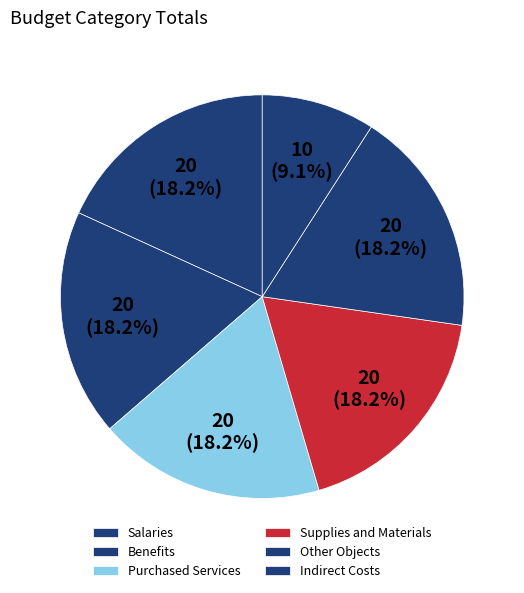

Is there any slice that represents more than half of the pie?

No